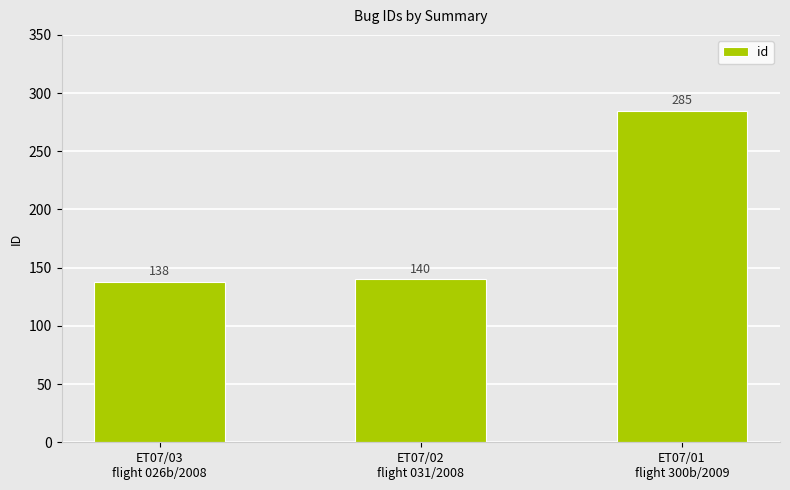

How many distinct data groups are displayed?

1